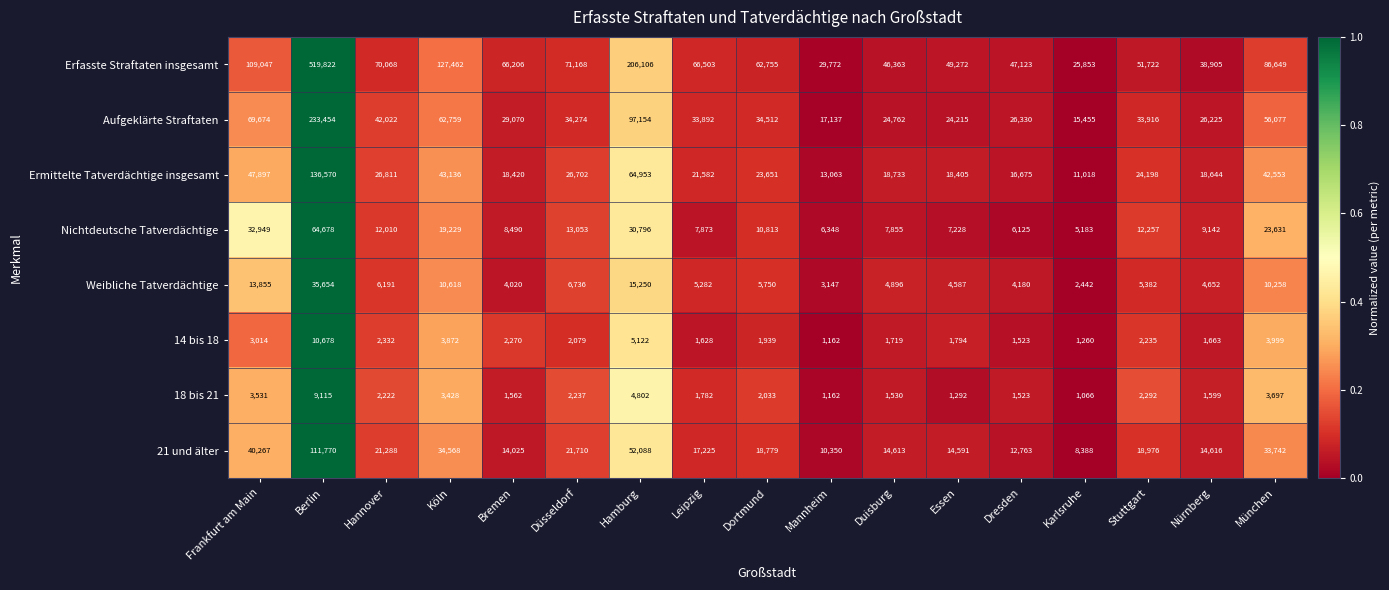

What is the difference between the maximum and second lowest values in the 18 bis 21 series?

7953